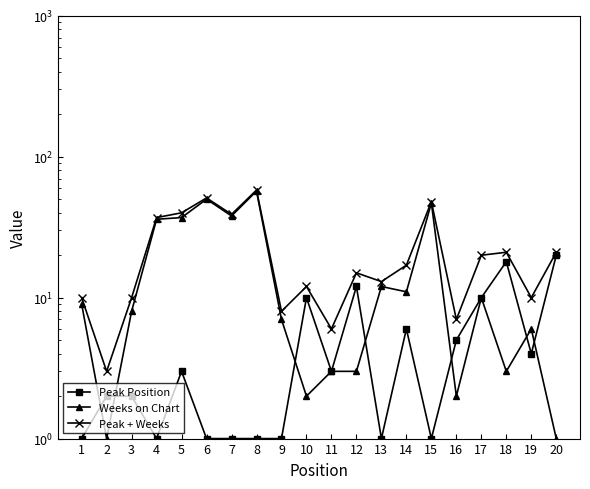

How many interior local peaks does the Peak Position series have?

5